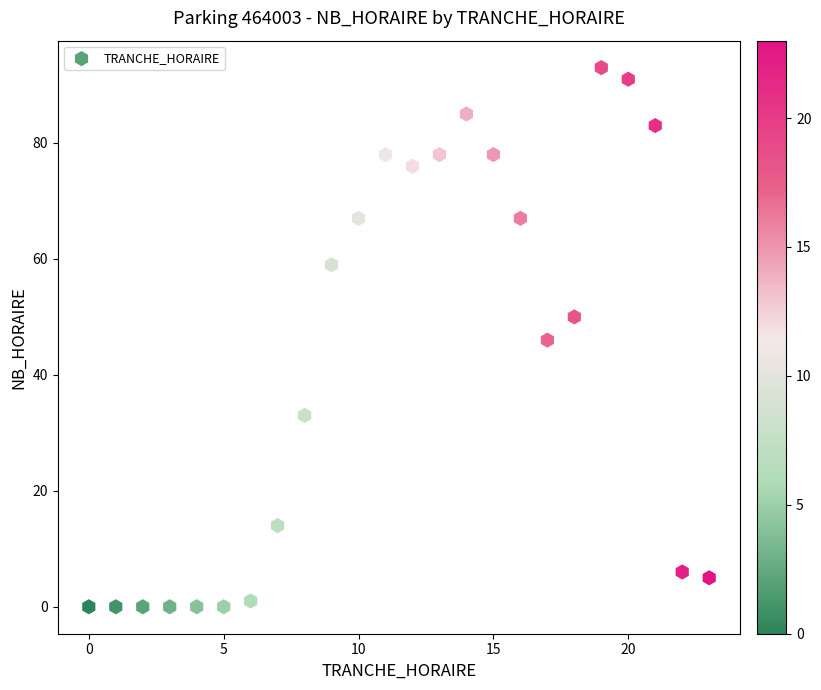

What is the range of X values (max minus min)?

23